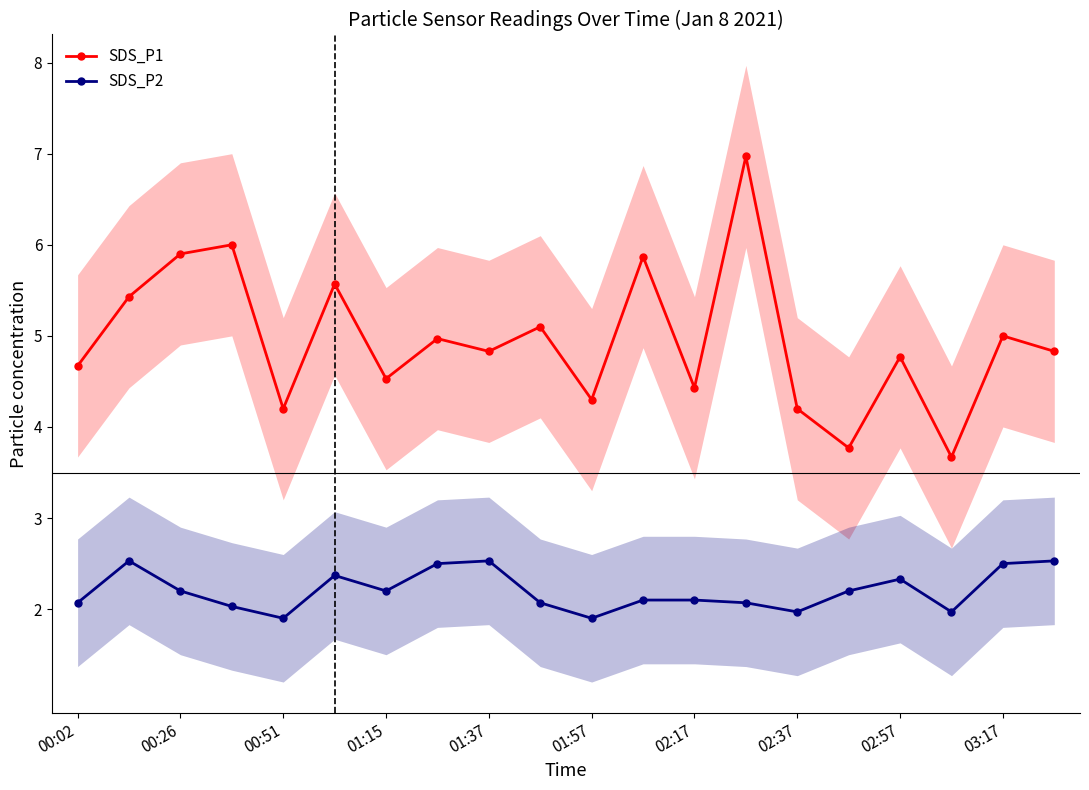

At how many categories does at least one series exceed 5?

7